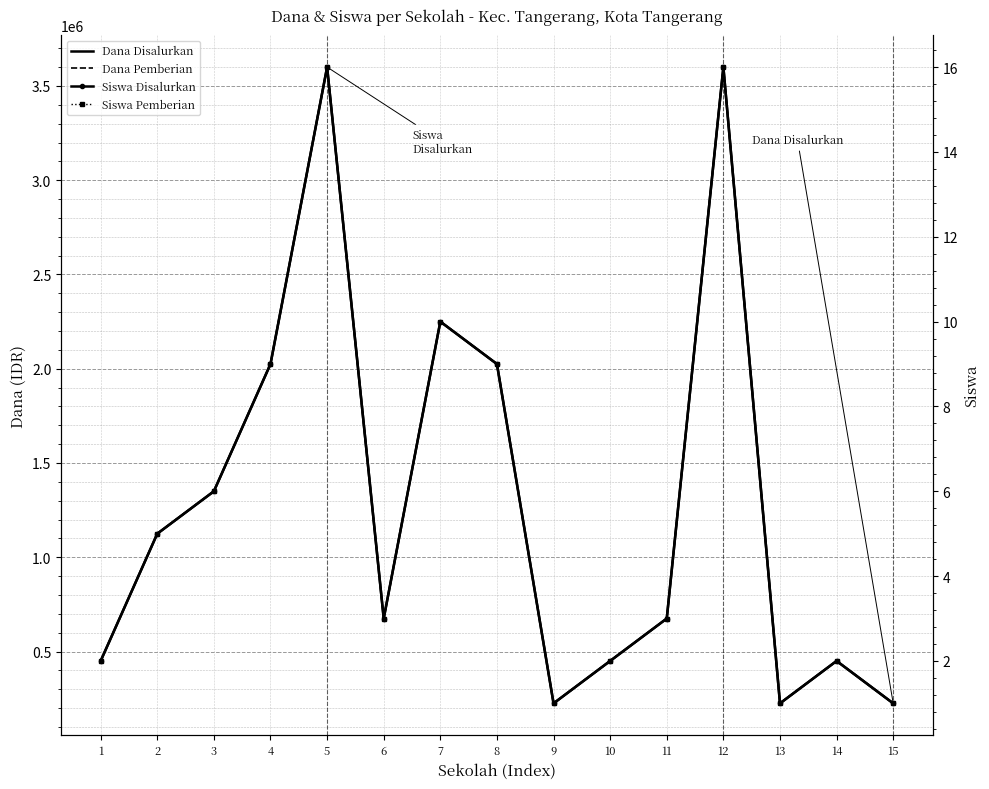

Is it true that Siswa Pemberian equals 2 at 6?

False